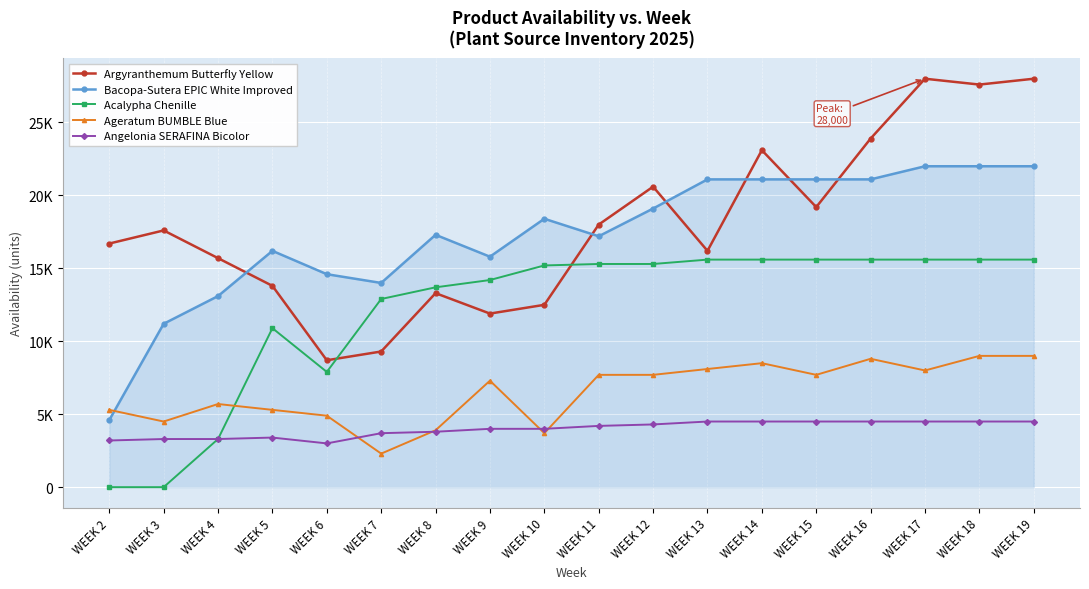

Reading right to left, what are all the values shown in this chart?

Argyranthemum Butterfly Yellow: WEEK 19=28000	WEEK 18=27600	WEEK 17=28000	WEEK 16=23900	WEEK 15=19200	WEEK 14=23101	WEEK 13=16200	WEEK 12=20600	WEEK 11=18000	WEEK 10=12500	WEEK 9=11900	WEEK 8=13300	WEEK 7=9300	WEEK 6=8700	WEEK 5=13800	WEEK 4=15700	WEEK 3=17600	WEEK 2=16700
Bacopa-Sutera EPIC White Improved: WEEK 19=22000	WEEK 18=22000	WEEK 17=22000	WEEK 16=21100	WEEK 15=21100	WEEK 14=21100	WEEK 13=21100	WEEK 12=19100	WEEK 11=17200	WEEK 10=18400	WEEK 9=15800	WEEK 8=17300	WEEK 7=14000	WEEK 6=14600	WEEK 5=16200	WEEK 4=13100	WEEK 3=11200	WEEK 2=4600
Acalypha Chenille: WEEK 19=15600	WEEK 18=15600	WEEK 17=15600	WEEK 16=15600	WEEK 15=15600	WEEK 14=15600	WEEK 13=15600	WEEK 12=15300	WEEK 11=15300	WEEK 10=15200	WEEK 9=14200	WEEK 8=13700	WEEK 7=12900	WEEK 6=7900	WEEK 5=10900	WEEK 4=3300	WEEK 3=0	WEEK 2=0
Ageratum BUMBLE Blue: WEEK 19=9000	WEEK 18=9000	WEEK 17=8000	WEEK 16=8800	WEEK 15=7700	WEEK 14=8500	WEEK 13=8100	WEEK 12=7700	WEEK 11=7700	WEEK 10=3700	WEEK 9=7300	WEEK 8=3900	WEEK 7=2300	WEEK 6=4900	WEEK 5=5300	WEEK 4=5700	WEEK 3=4500	WEEK 2=5300
Angelonia SERAFINA Bicolor: WEEK 19=4500	WEEK 18=4500	WEEK 17=4500	WEEK 16=4500	WEEK 15=4500	WEEK 14=4500	WEEK 13=4500	WEEK 12=4300	WEEK 11=4200	WEEK 10=4000	WEEK 9=4000	WEEK 8=3800	WEEK 7=3700	WEEK 6=3000	WEEK 5=3400	WEEK 4=3300	WEEK 3=3300	WEEK 2=3200